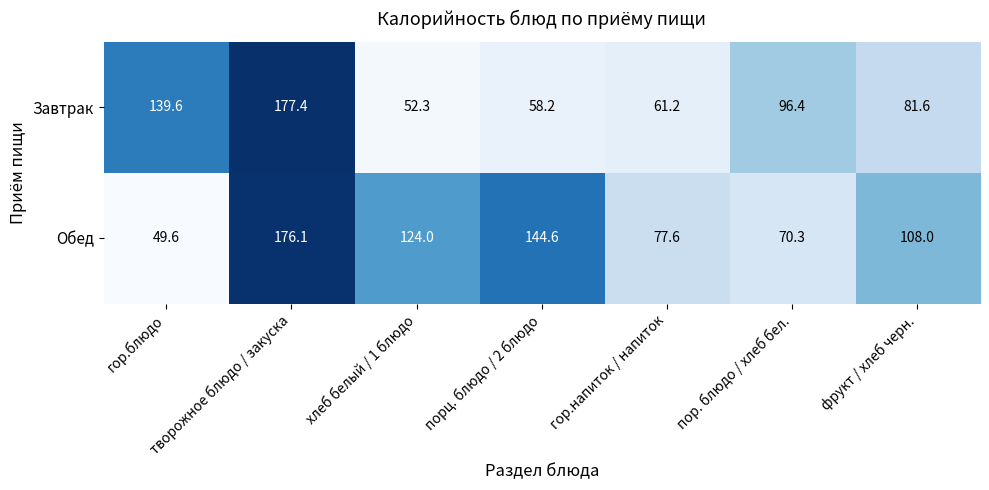

The value of Завтрак at хлеб белый / 1 блюдо is 52.3. True or false?

True